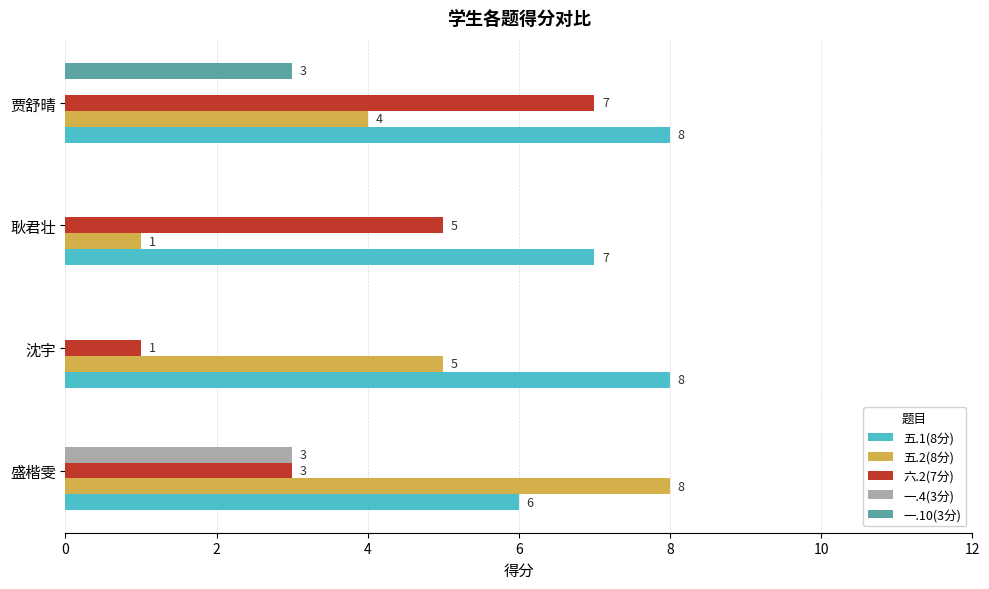

Which series has the largest range (max minus min)?

五.2(8分)